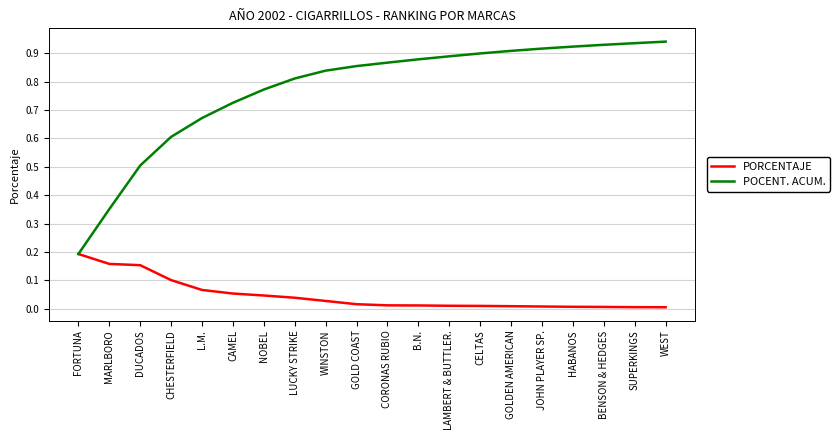

Which series has the largest range (max minus min)?

POCENT. ACUM.